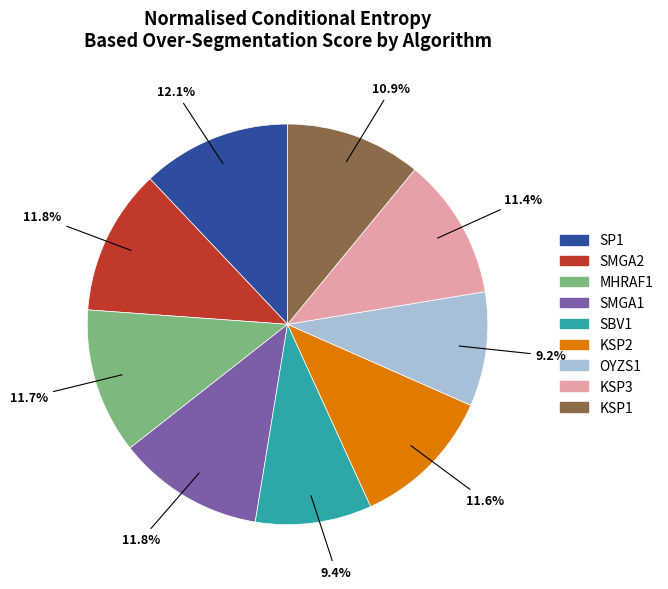

What portion of the pie excludes MHRAF1?

88.3%